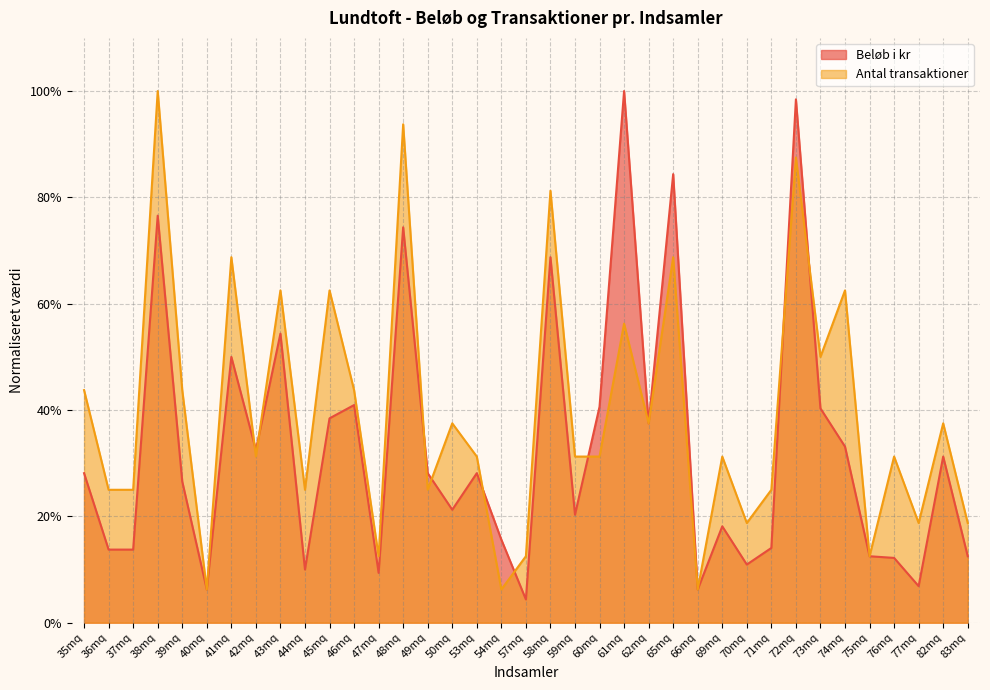

What is the difference between the second highest and second lowest values in the Beløb i kr series?

0.9